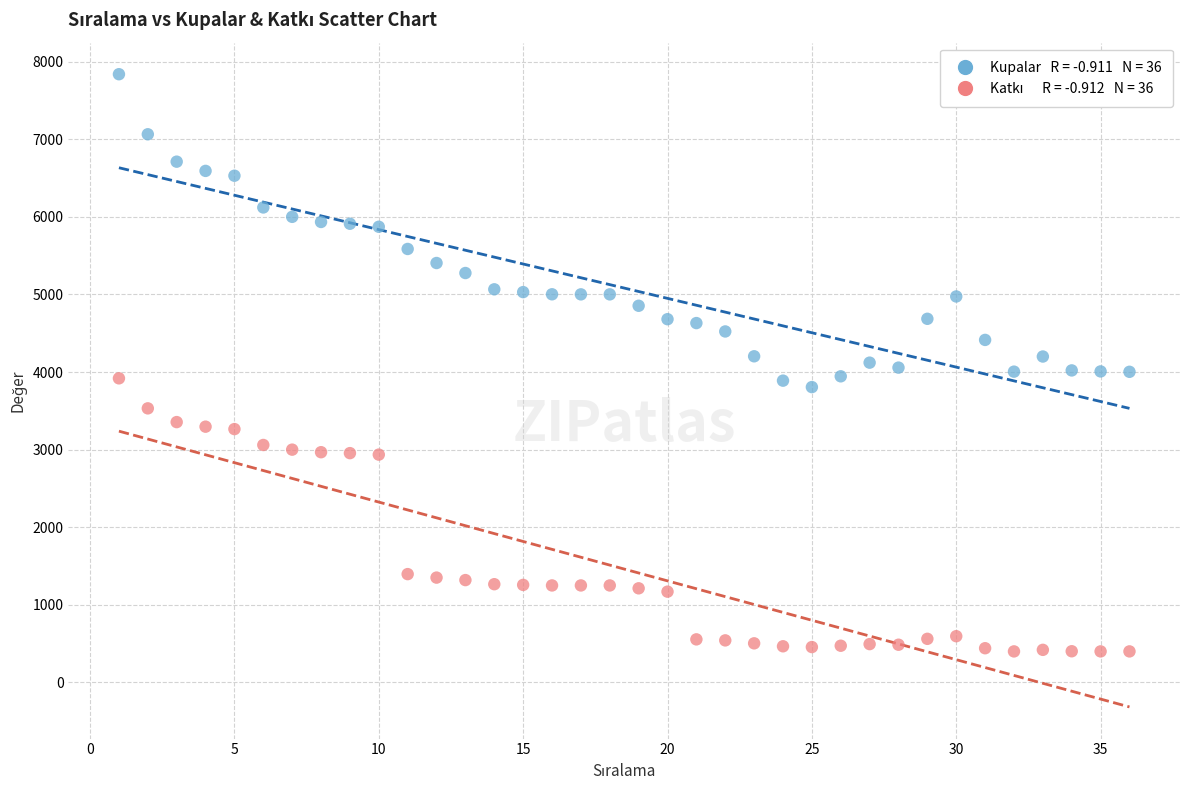

Across all data points, what is the range of Y values (max minus min)?

7438